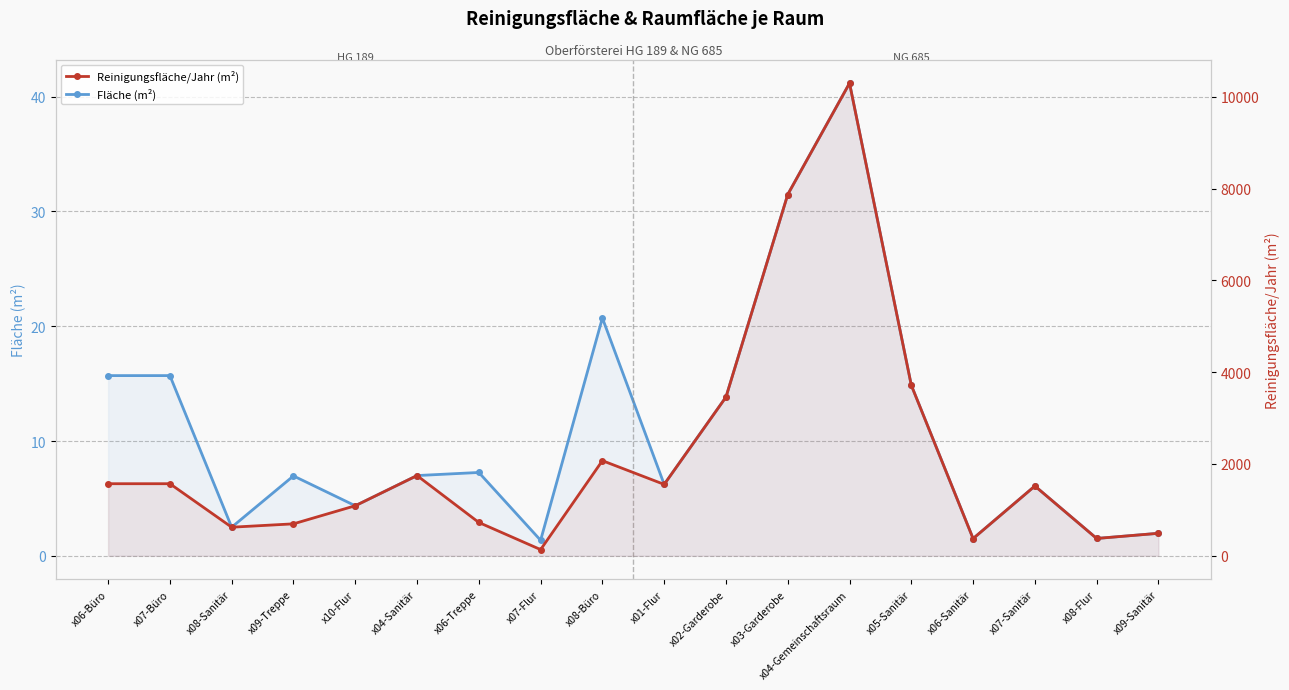

Which series has the largest total across all categories?

Reinigungsfläche/Jahr (m²)